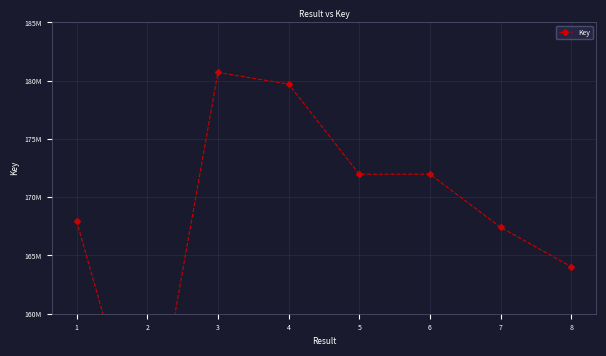

At which category does the data reach its first local valley?

2